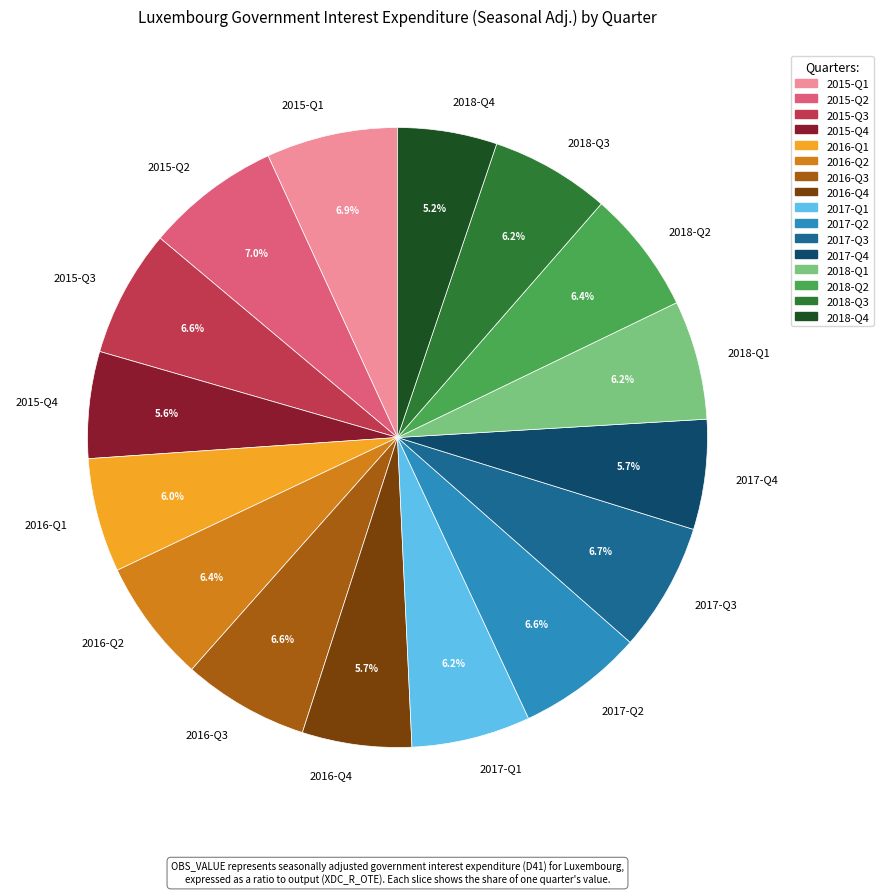

To the nearest percent, what portion does 2018-Q4 represent?

5%